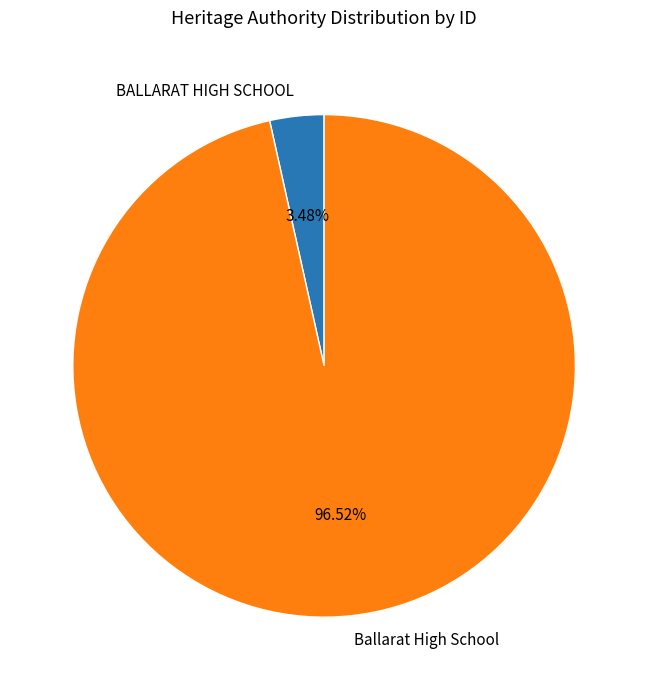

How many segments does this pie chart have?

2